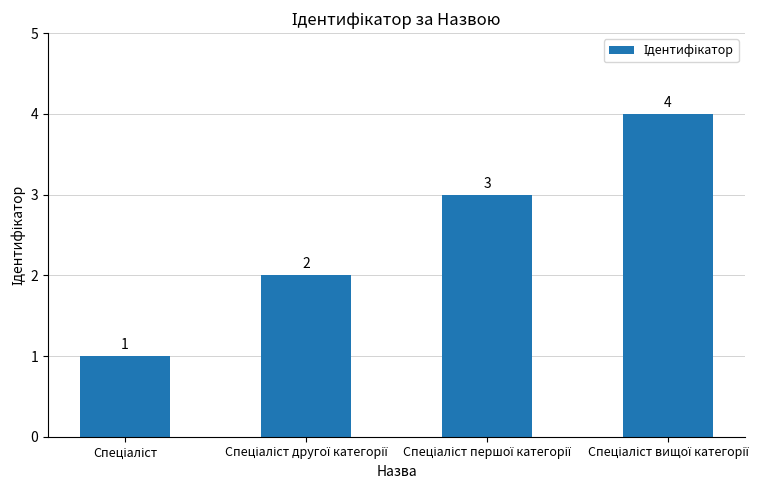

What is the maximum value shown in the chart?

4